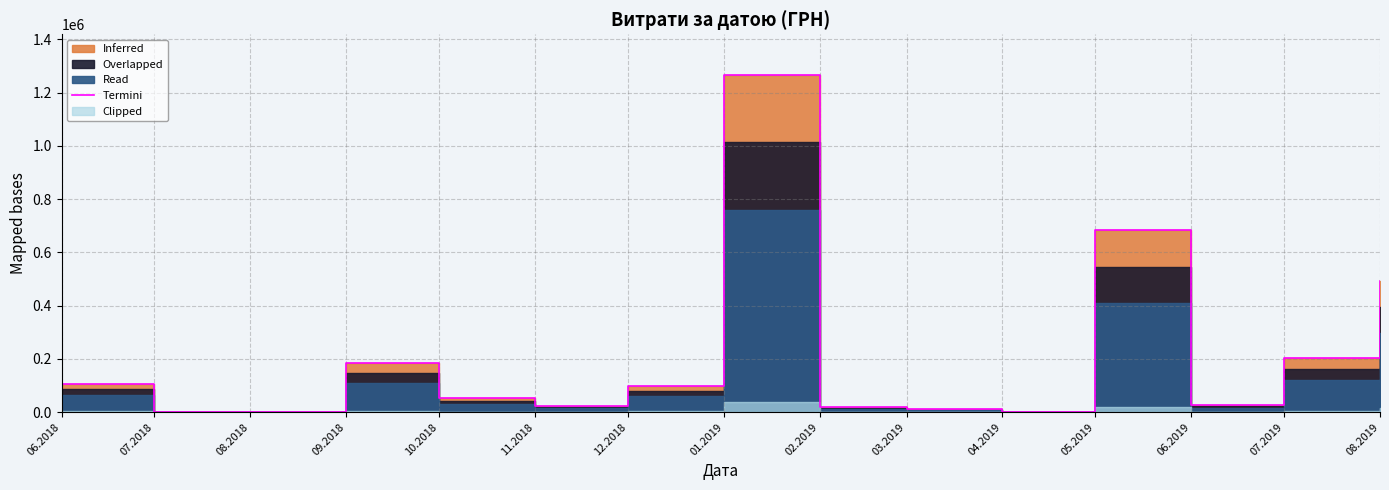

Is it true that the value at 06.2019 is 37976.9?

False